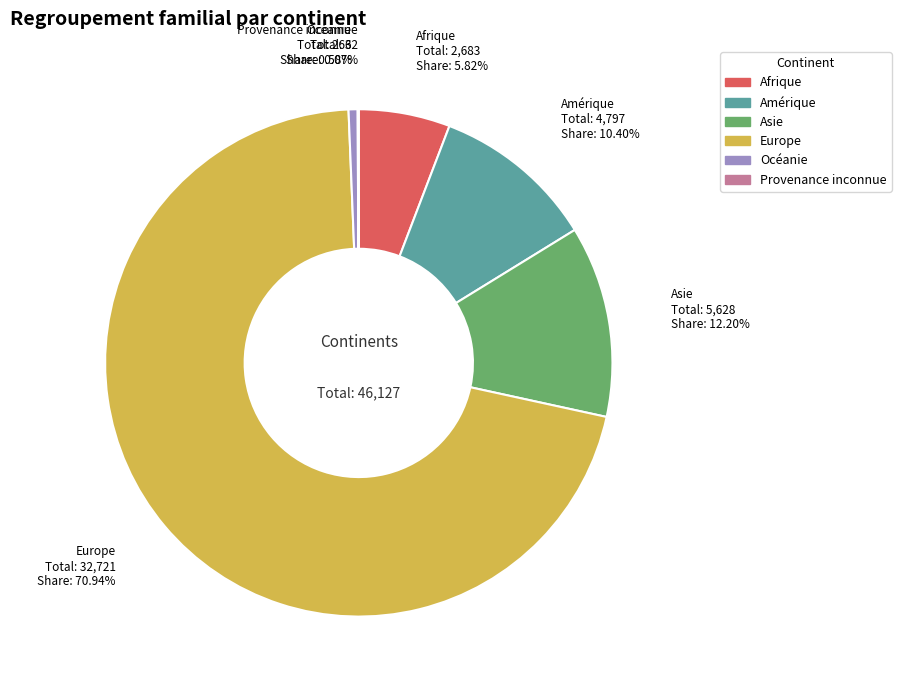

Do Asie and Océanie together represent more than half of the pie?

No